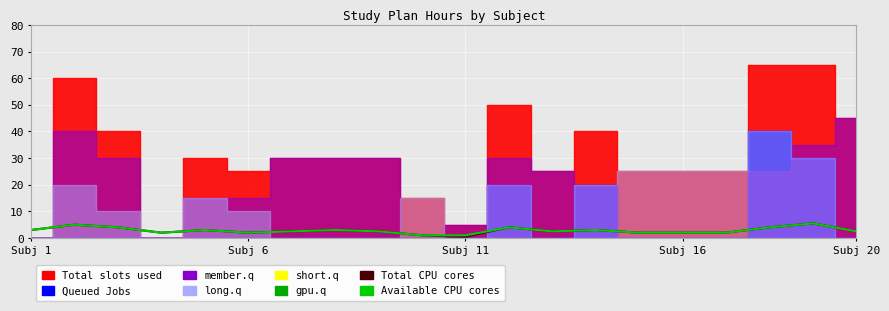

True or false: Total CPU cores and Available CPU cores cross at least once.

False